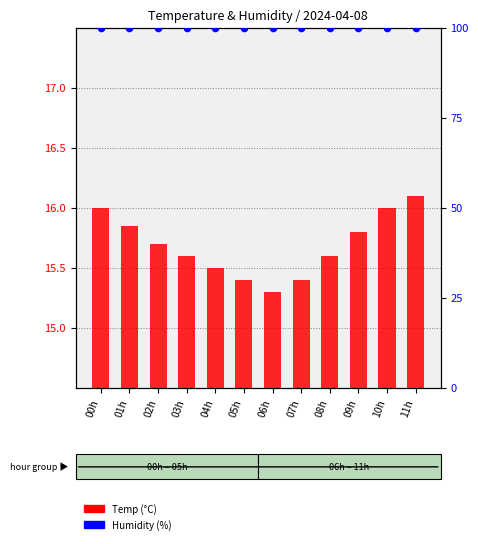

Which series contains the lowest Y value?

Temp (°C)